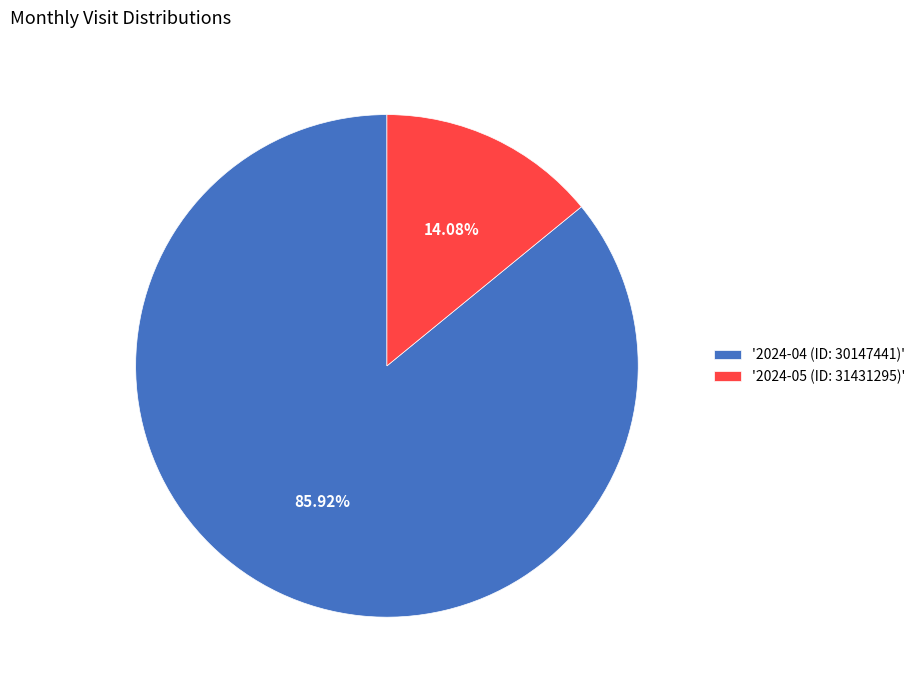

How many slices are in this pie chart?

2